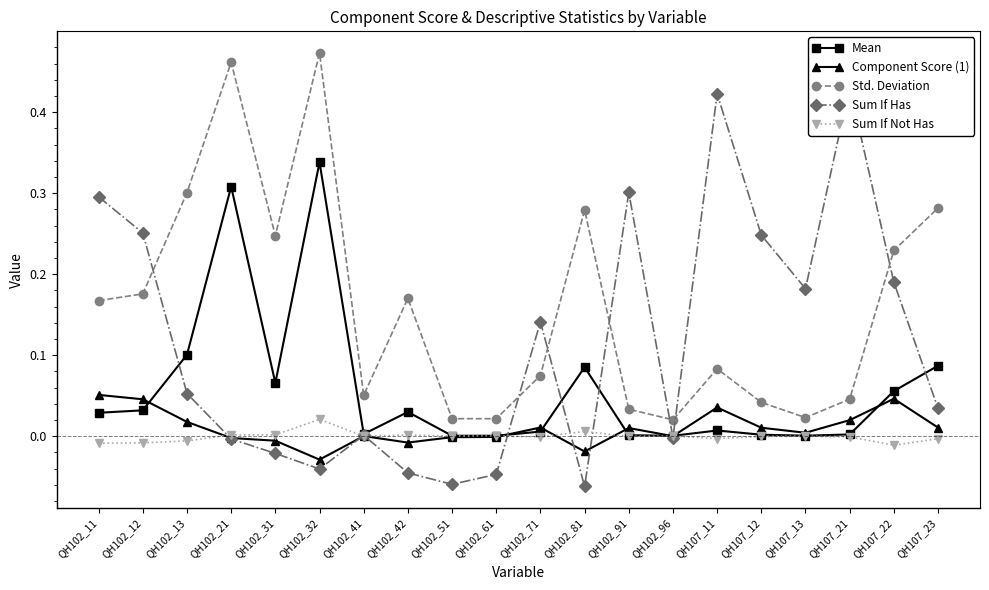

Is it true that Mean equals 0.0 at QH107_21?

True